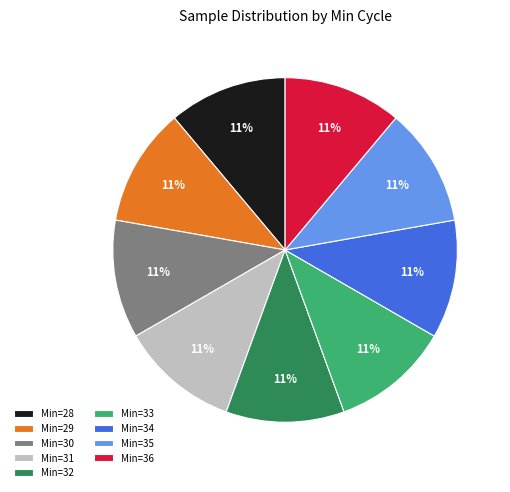

To the nearest percent, what is the combined percentage of Min=33 and Min=29?

22%